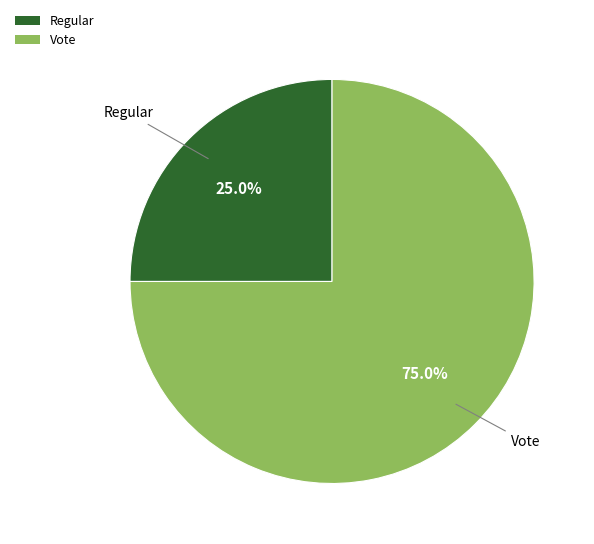

Which category has the biggest portion of the pie?

Vote